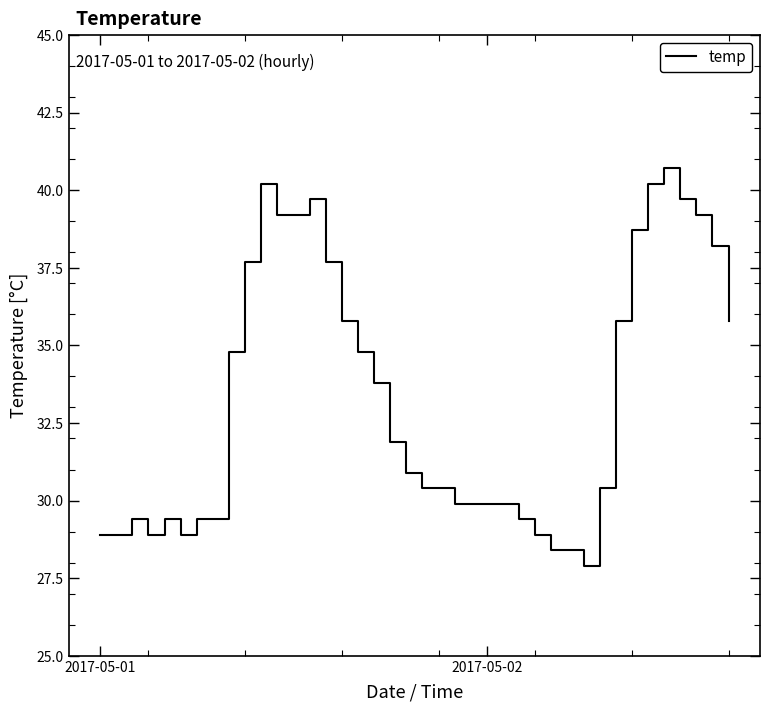

Does the chart display data point markers on the line(s)?

No